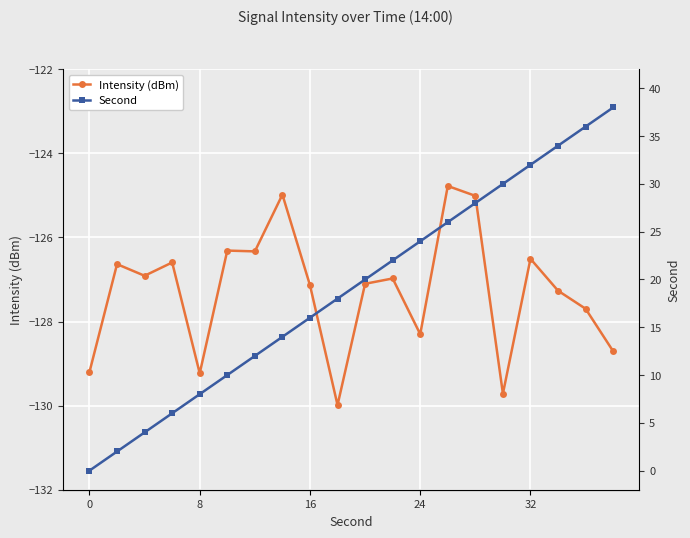

The Intensity (dBm) series shows -29.5 at 0. True or false?

False